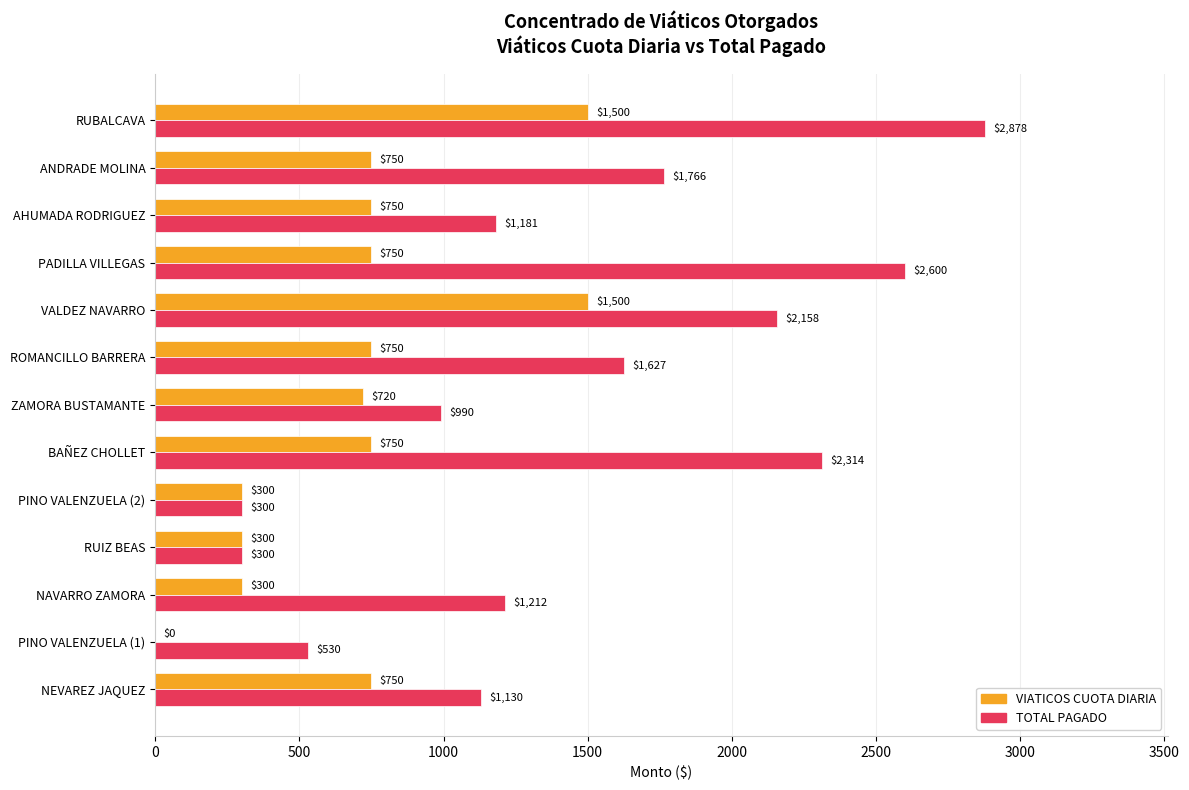

Which series has the largest total across all categories?

TOTAL PAGADO